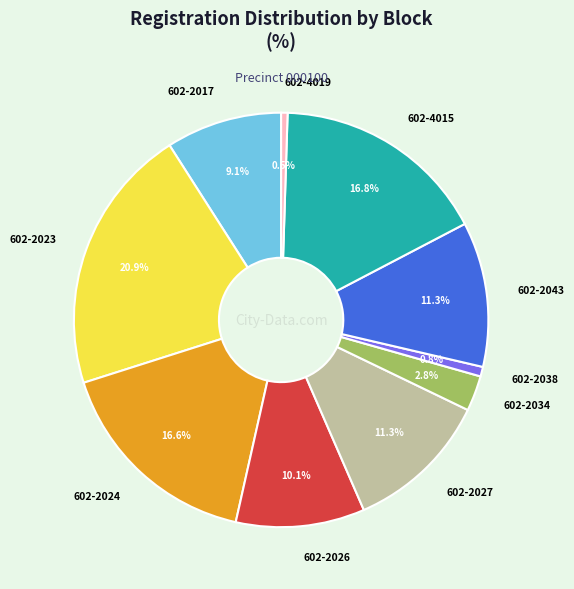

What percentage is the 602-2026 slice, to the nearest percent?

10%